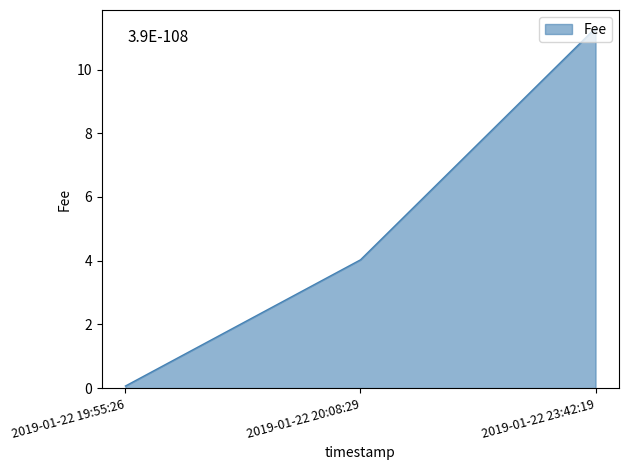

Is it true that the value at 2019-01-22 20:08:29 is 4.0?

True